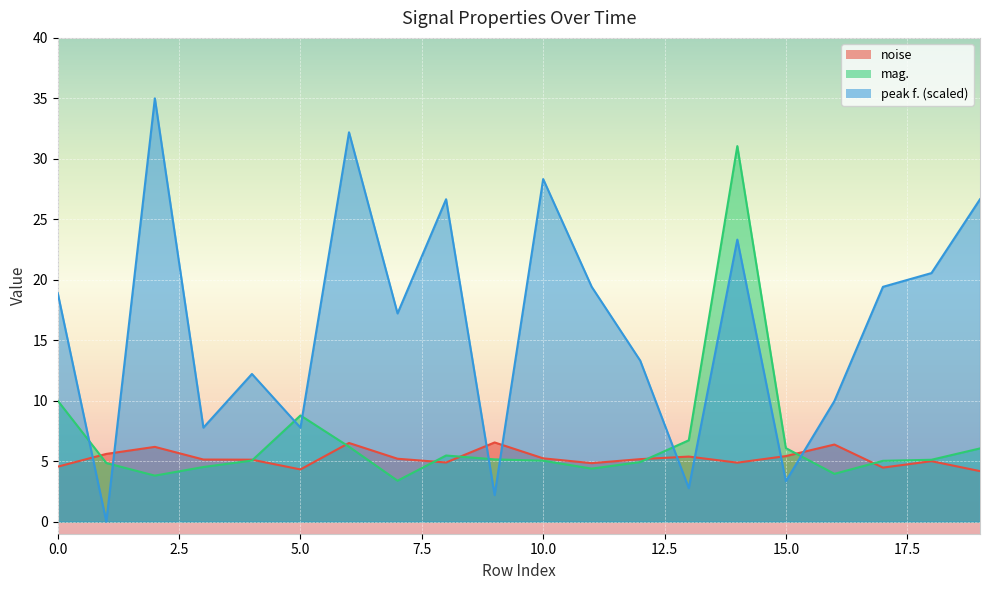

Read the noise value at 15.0.

5.4